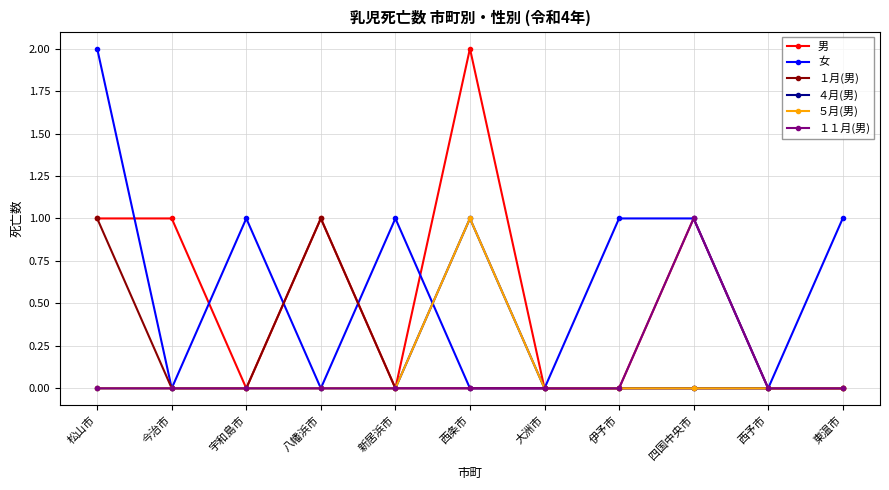

How many interior local peaks does the ４月(男) series have?

1